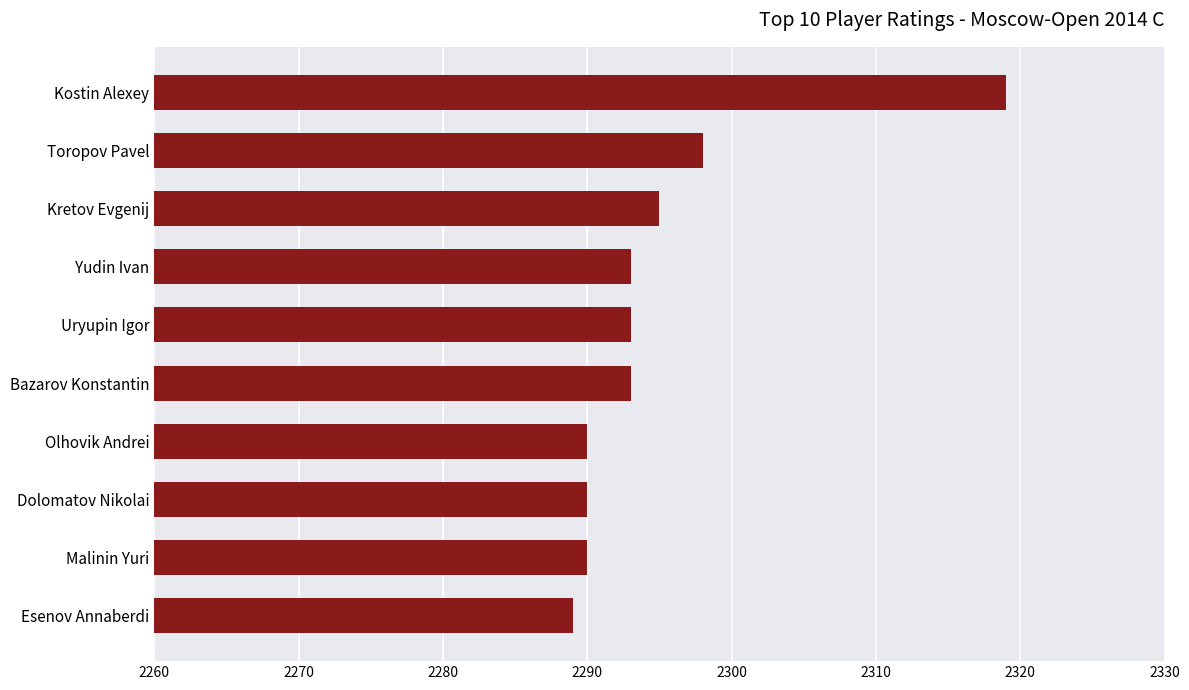

What is the change in value from Olhovik Andrei to Uryupin Igor?

+3